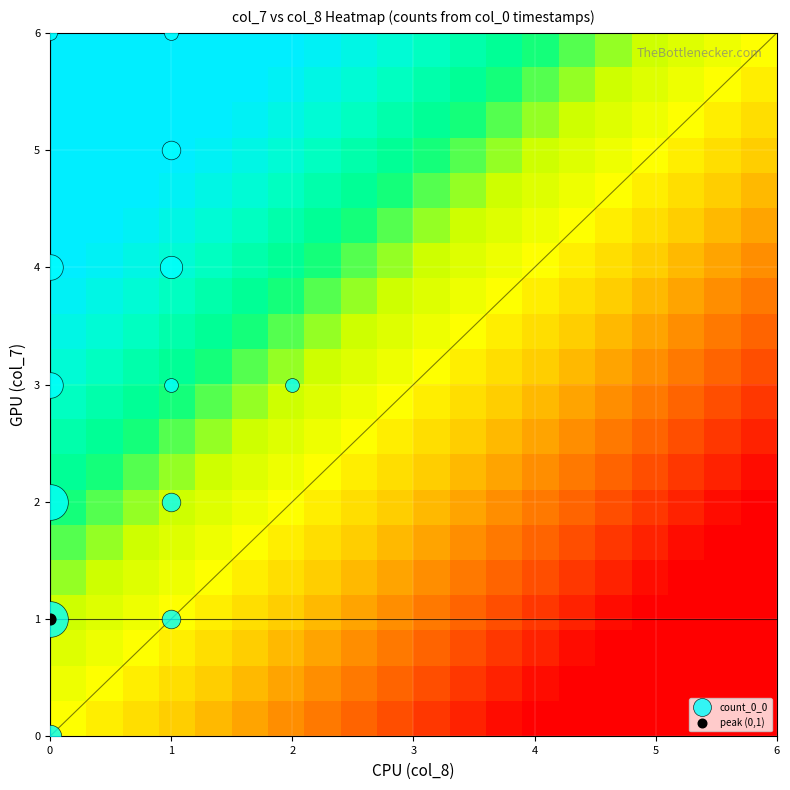

How many categories are shown in the chart?

20